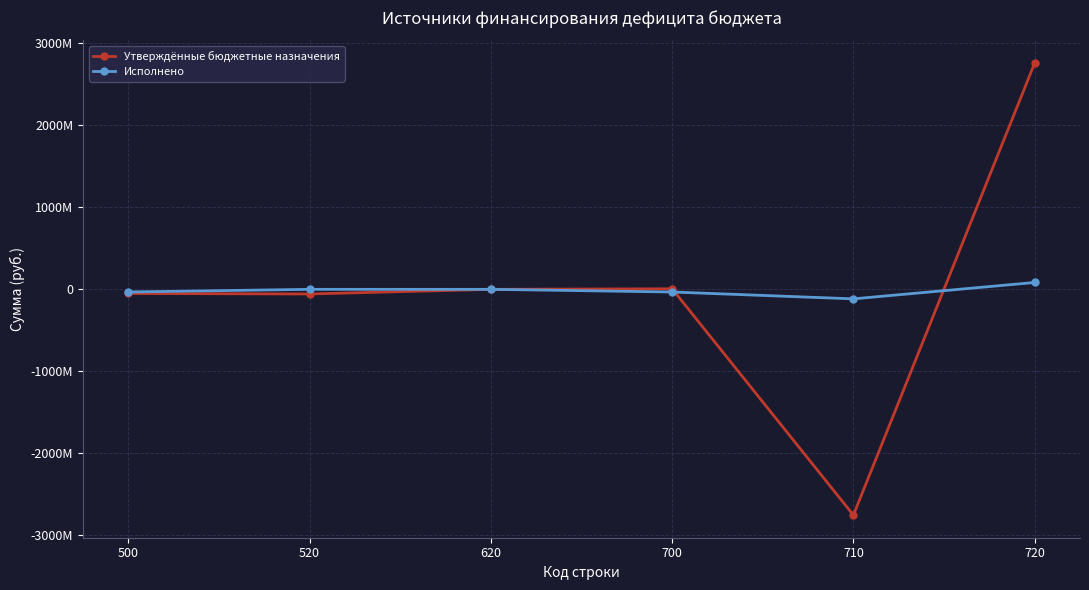

What are all the series names shown in the legend?

Утверждённые бюджетные назначения, Исполнено